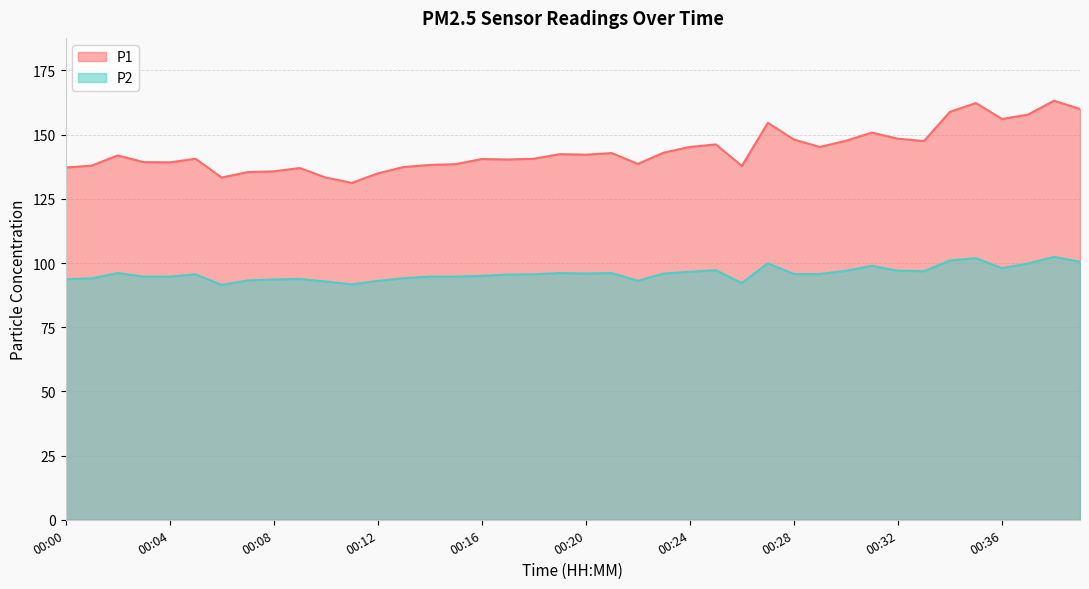

The P1 series shows 221.2 at 00:24. True or false?

False